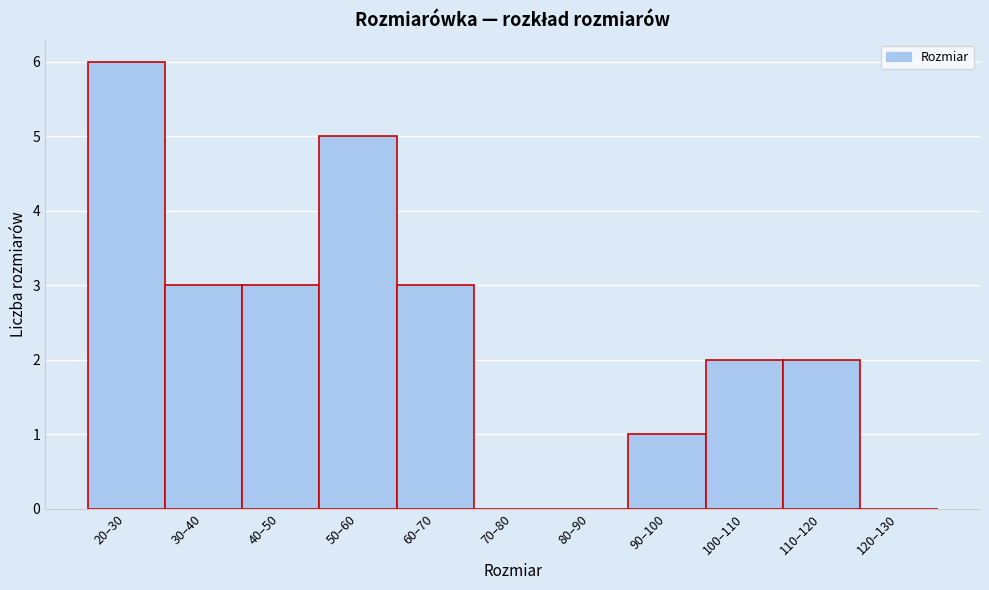

Reading left to right, list all the values displayed in this chart.

20–30=6	30–40=3	40–50=3	50–60=5	60–70=3	70–80=0	80–90=0	90–100=1	100–110=2	110–120=2	120–130=0